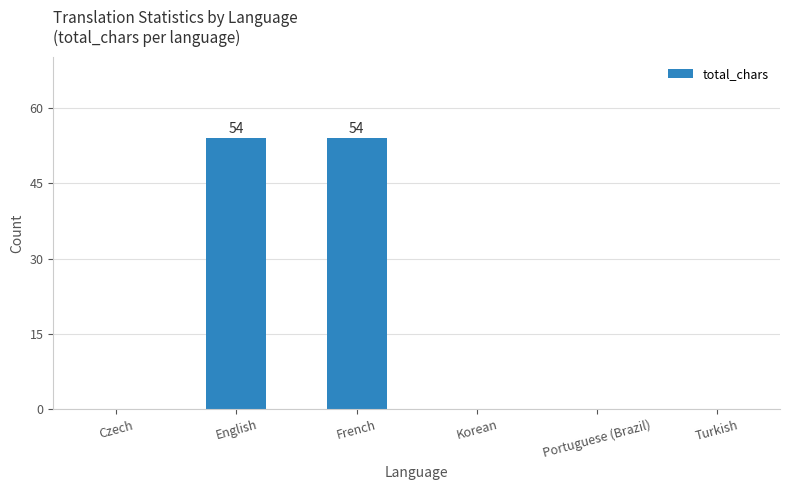

How many values are between 0 and 54?

6